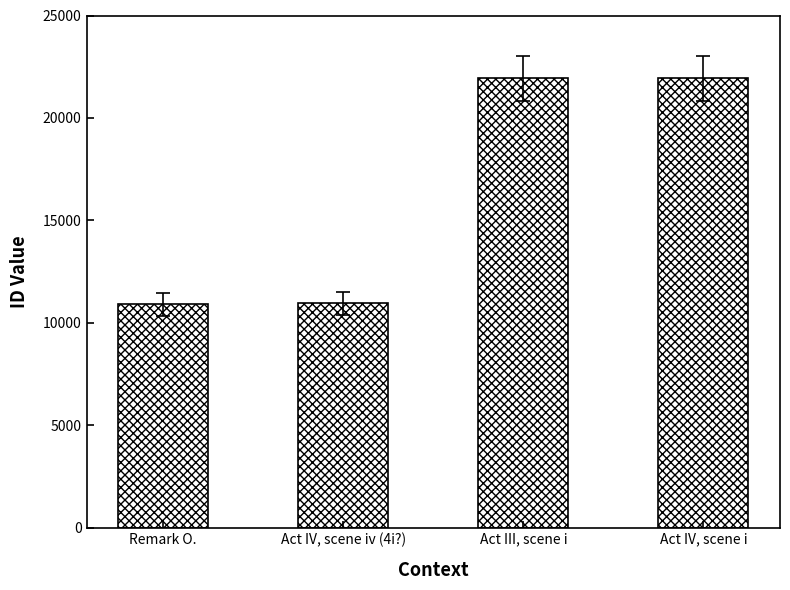

The value at Remark O. is 10898. True or false?

True